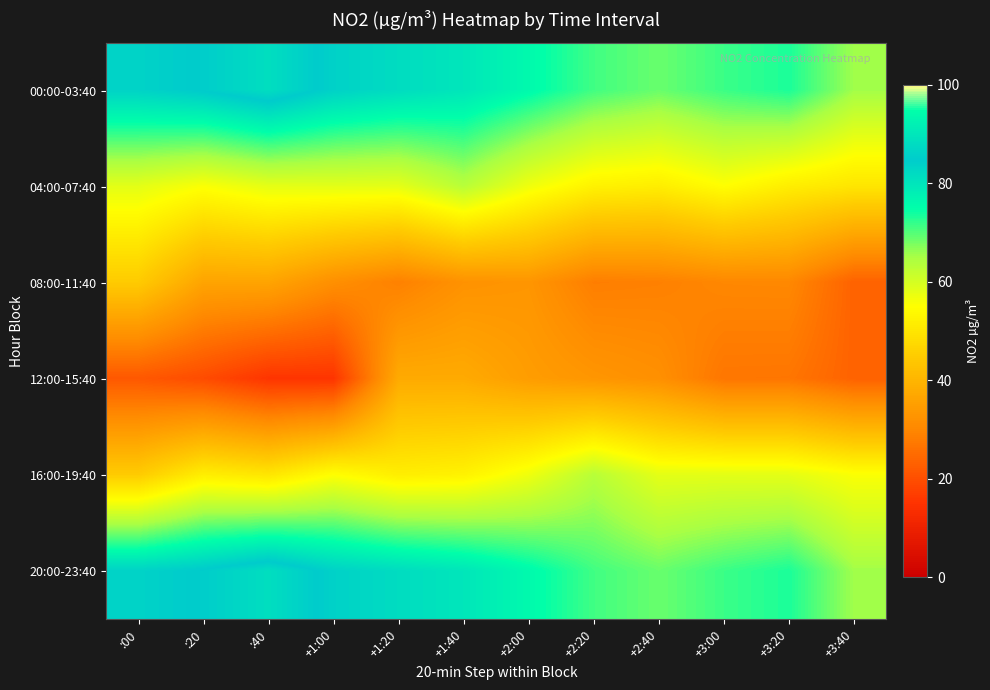

Between +3:00 and +1:00, which is larger?

+1:00